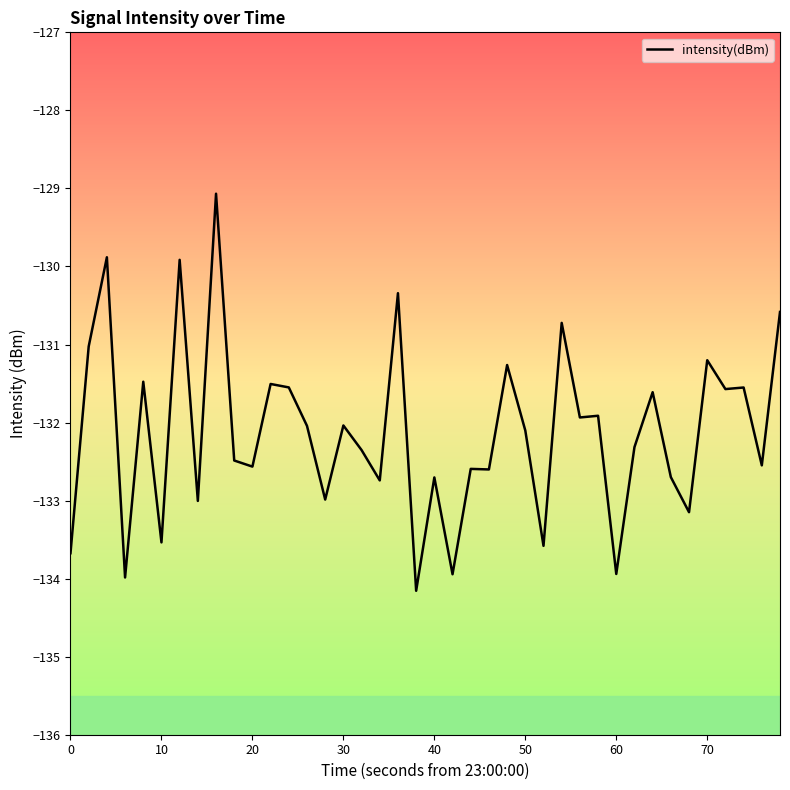

What is the difference between the maximum and minimum values?

5.1